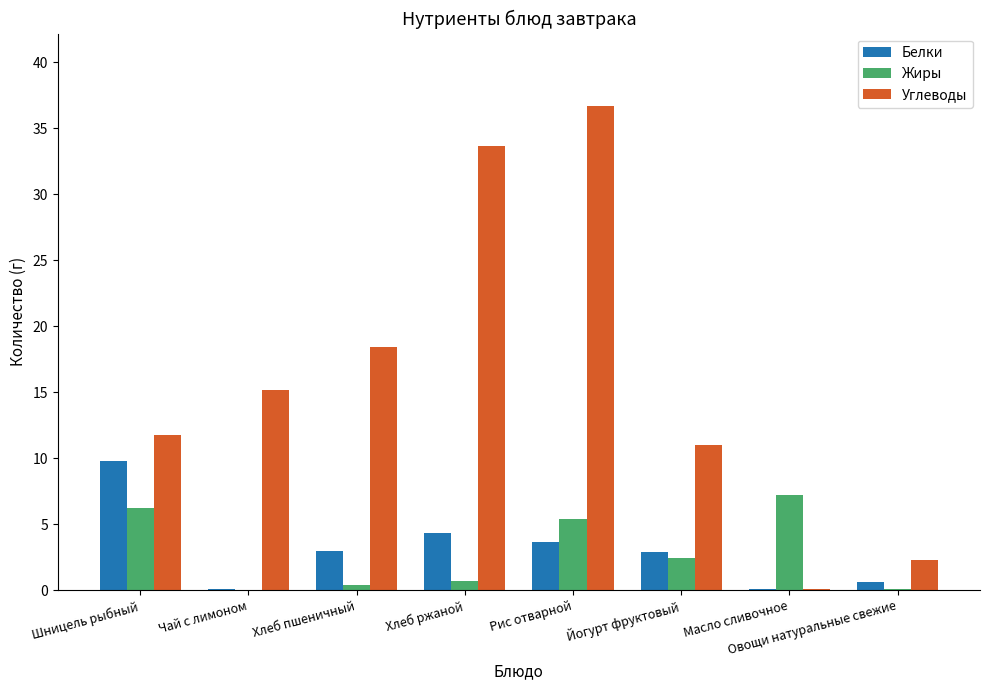

True or false: Жиры has a value of 0.0 at Чай с лимоном.

True